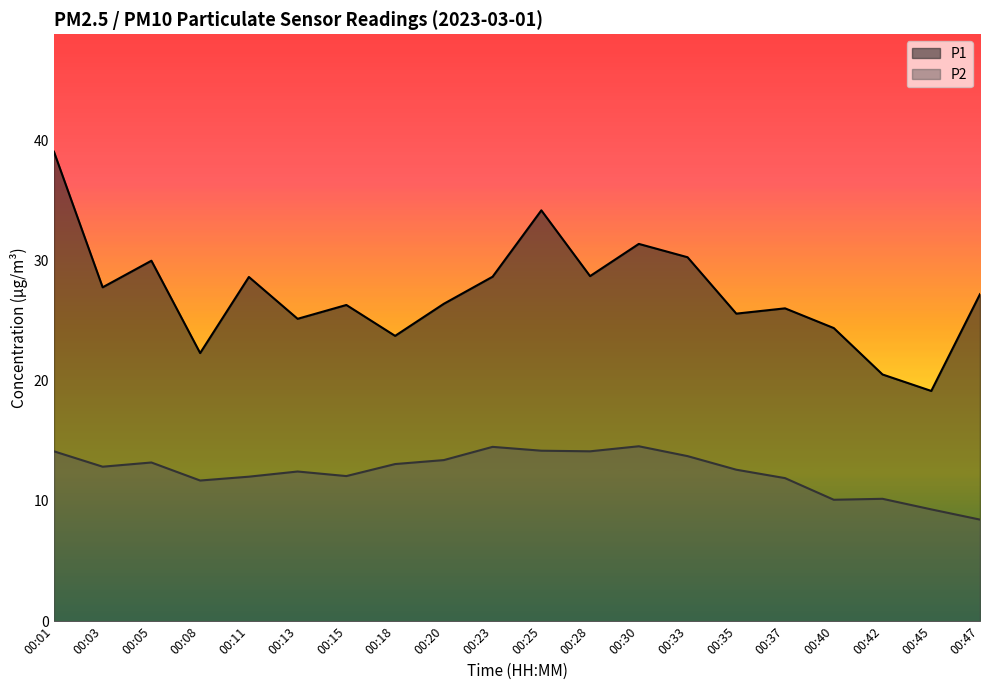

What is the difference between the highest and lowest values at 00:28?

14.6